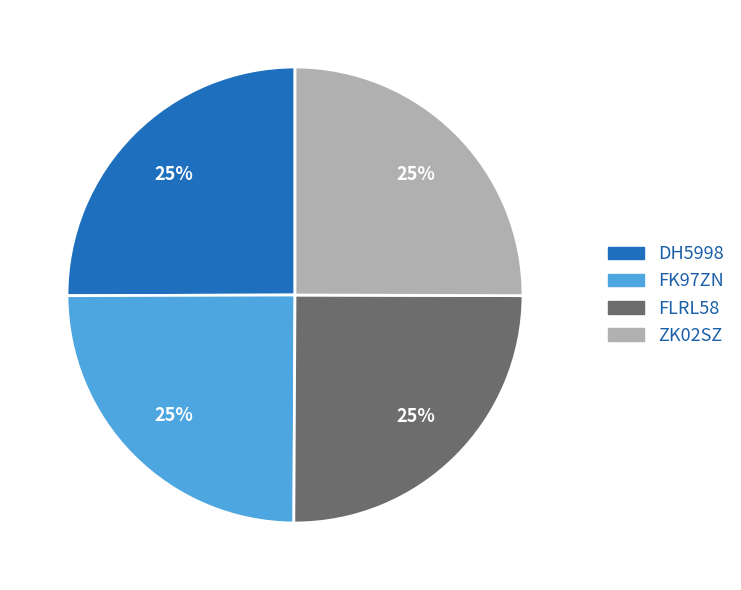

To the nearest percent, what percentage of the pie is FLRL58?

25%